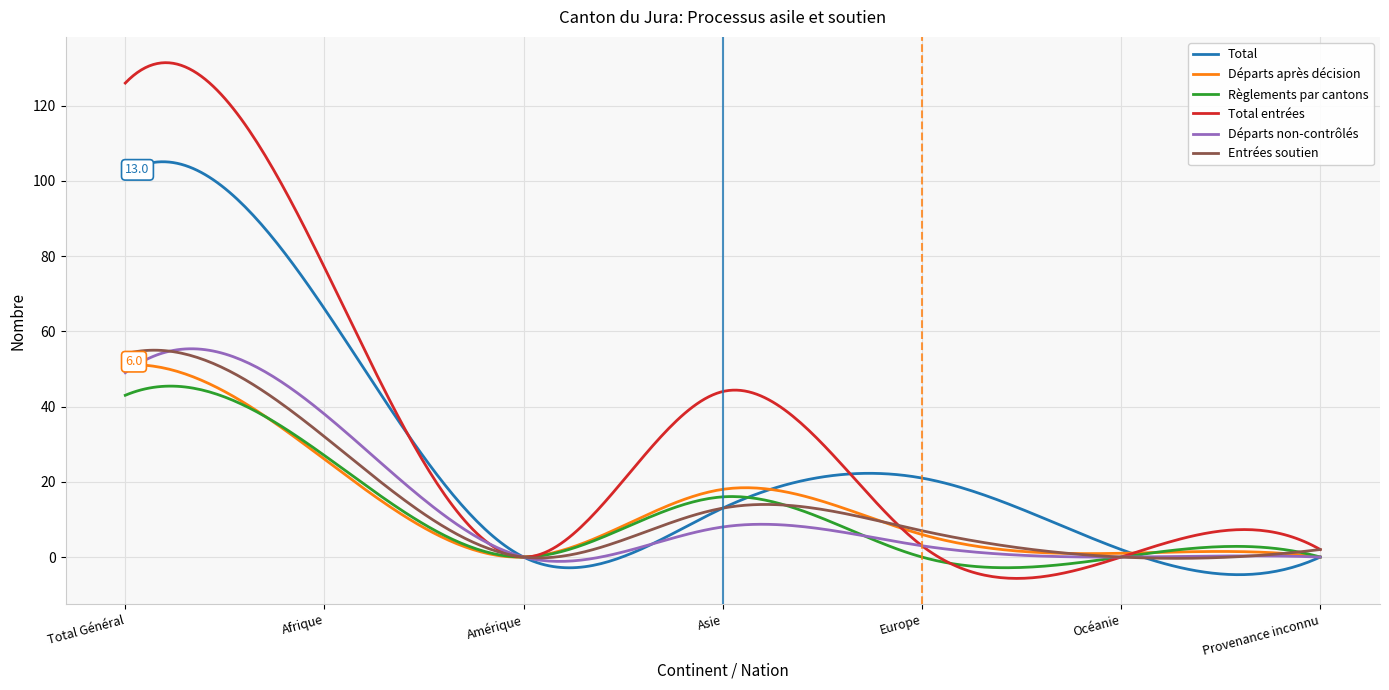

What is the average value of the Départs après décision series?

12.9